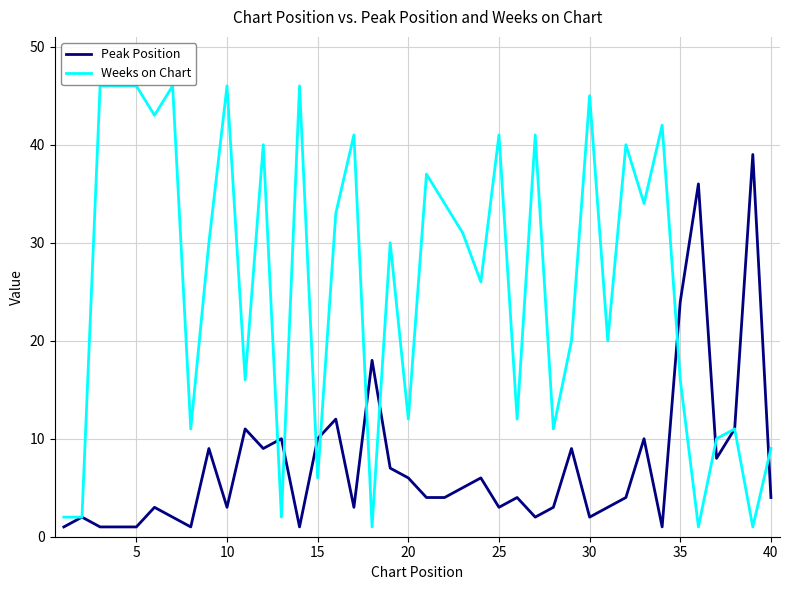

Rank the series by their average value, from highest to lowest.

Weeks on Chart, Peak Position